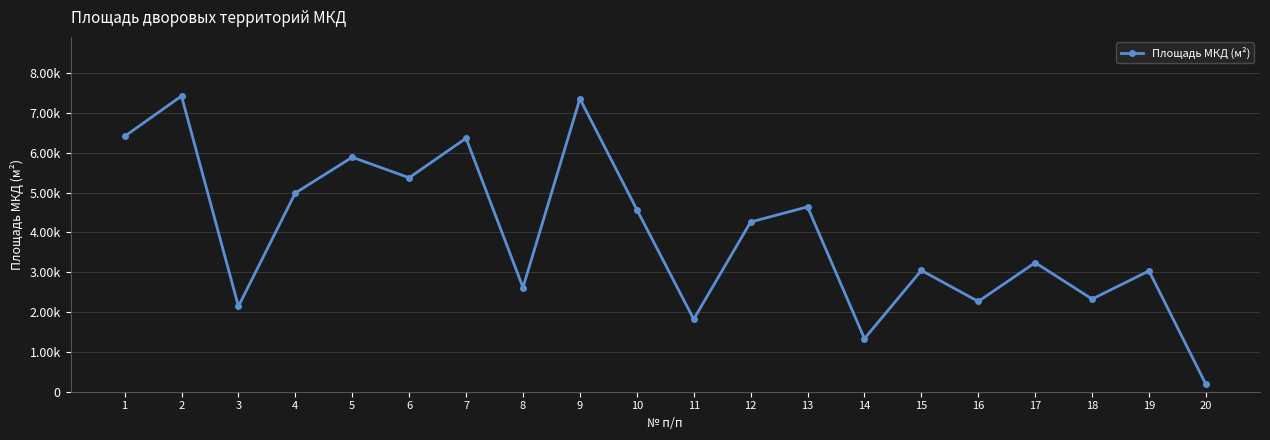

What is the approximate value at 15?

3047.4